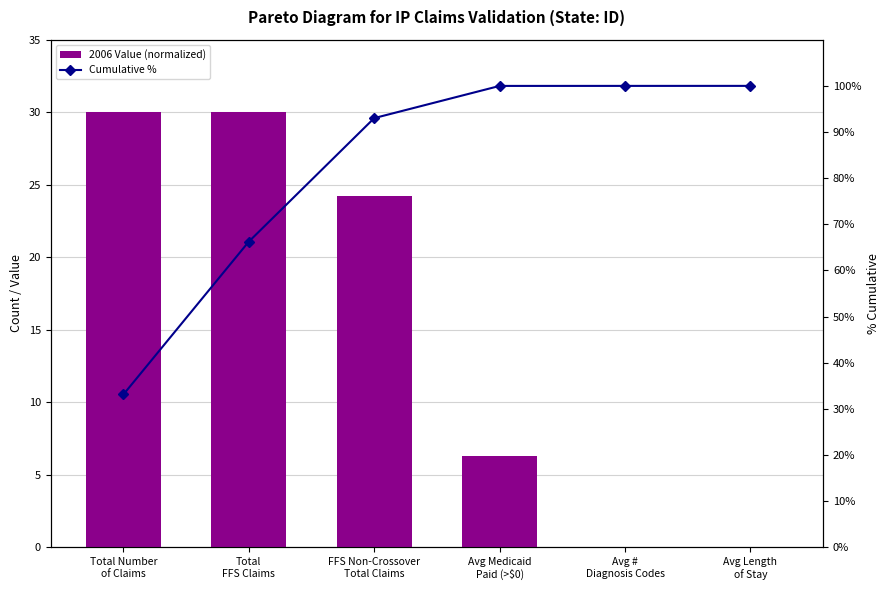

What is the sum of all Cumulative % values?

492.4